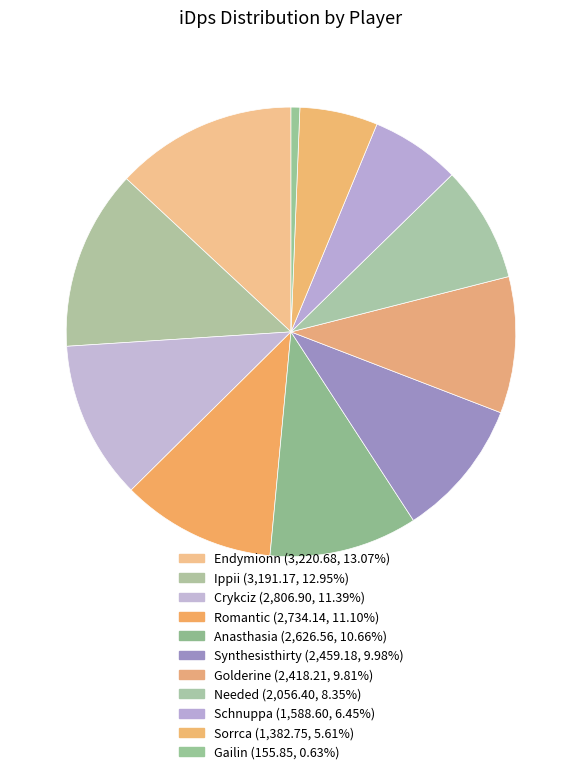

How many slices are in this pie chart?

11